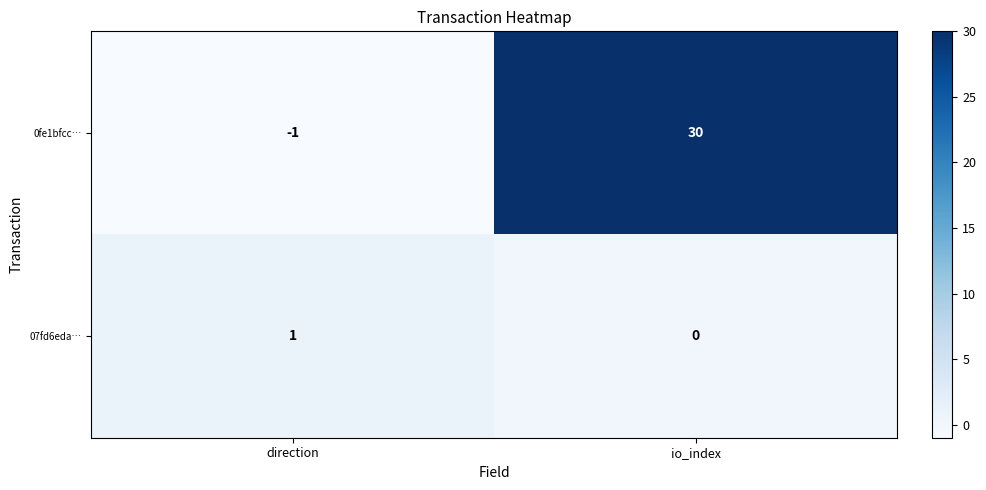

Where is 07fd6eda… nearest to the value 0?

io_index